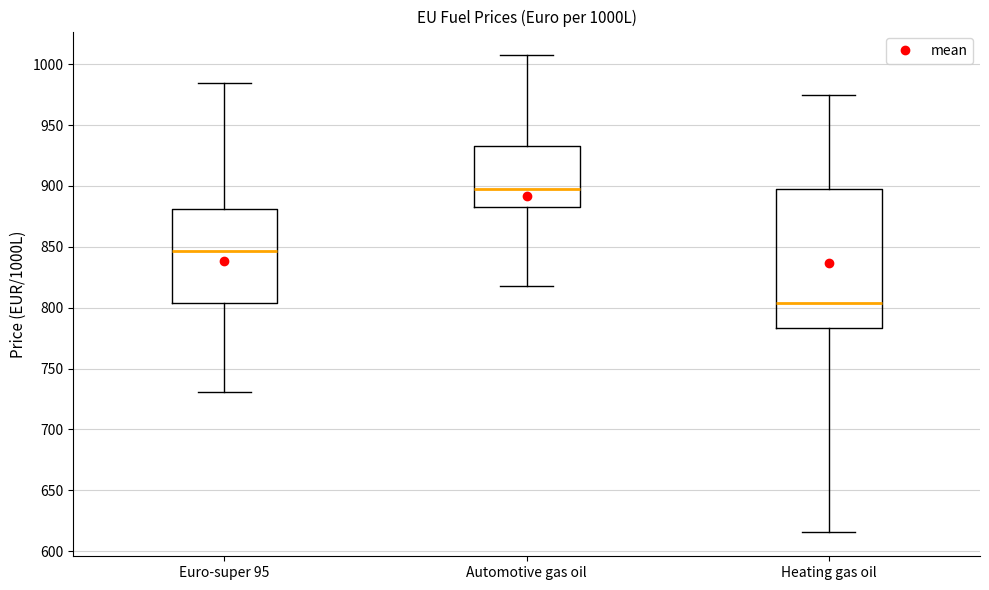

Reading left to right, read every box against the y-axis: the position of its median line, the range the box covers, and the ends of its whiskers. The values are not printed on the chart, so give them approximately, as read against the axis.

Euro-super 95: median 845, box 805 to 880, whiskers 730 to 985
Automotive gas oil: median 895, box 885 to 935, whiskers 820 to 1005
Heating gas oil: median 805, box 785 to 900, whiskers 615 to 975